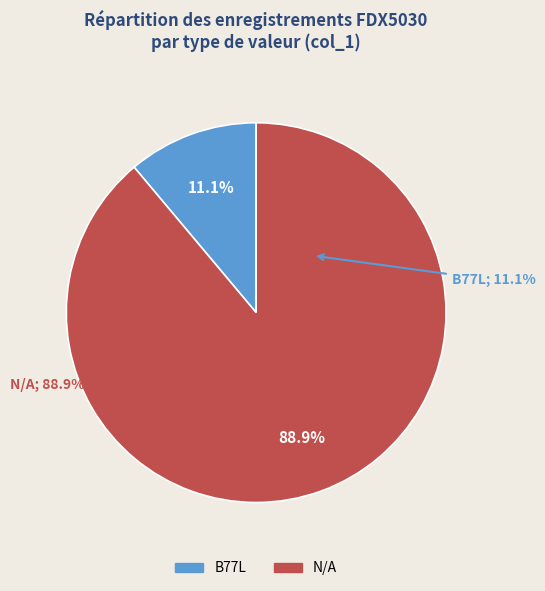

To the nearest percent, what is the combined percentage of N/A and B77L?

100%